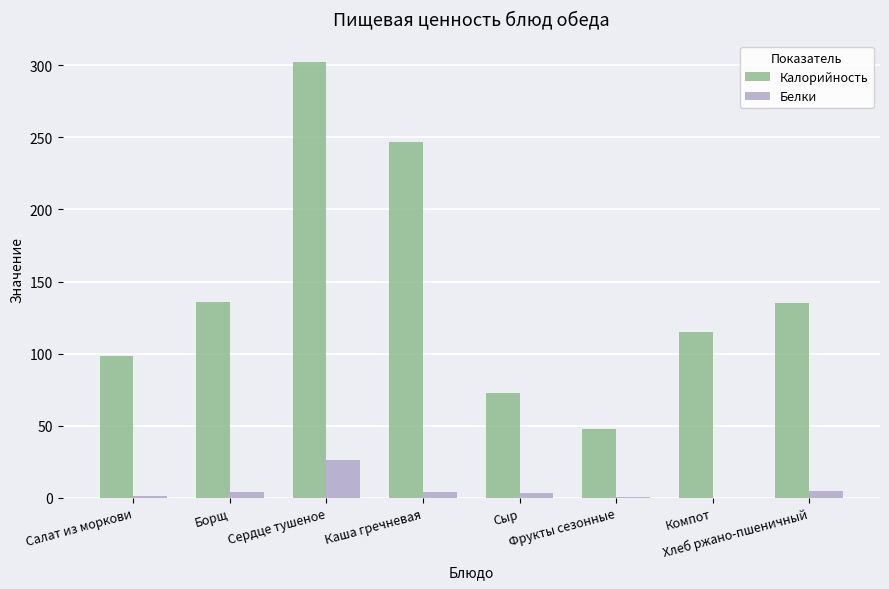

What is the greatest value displayed?

302.0